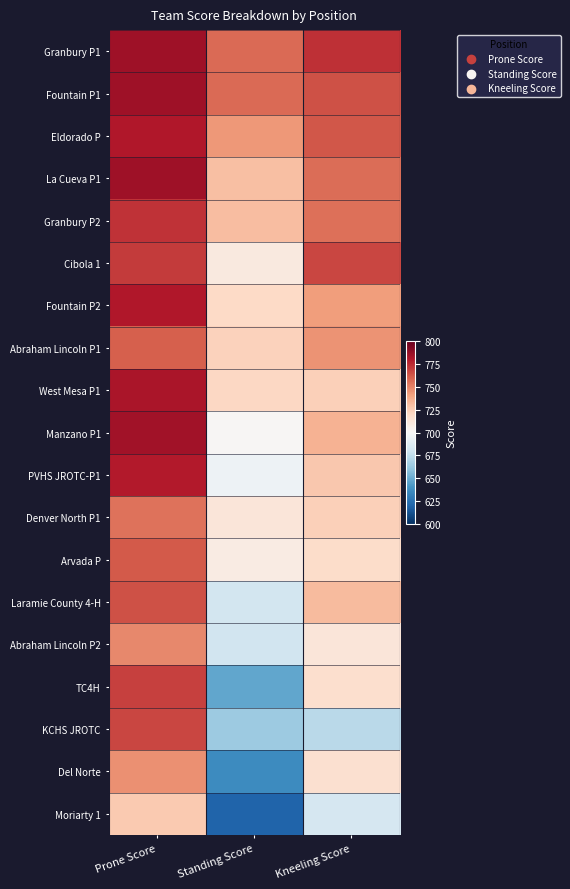

At which category does the chart reach its minimum across all series?

Standing Score